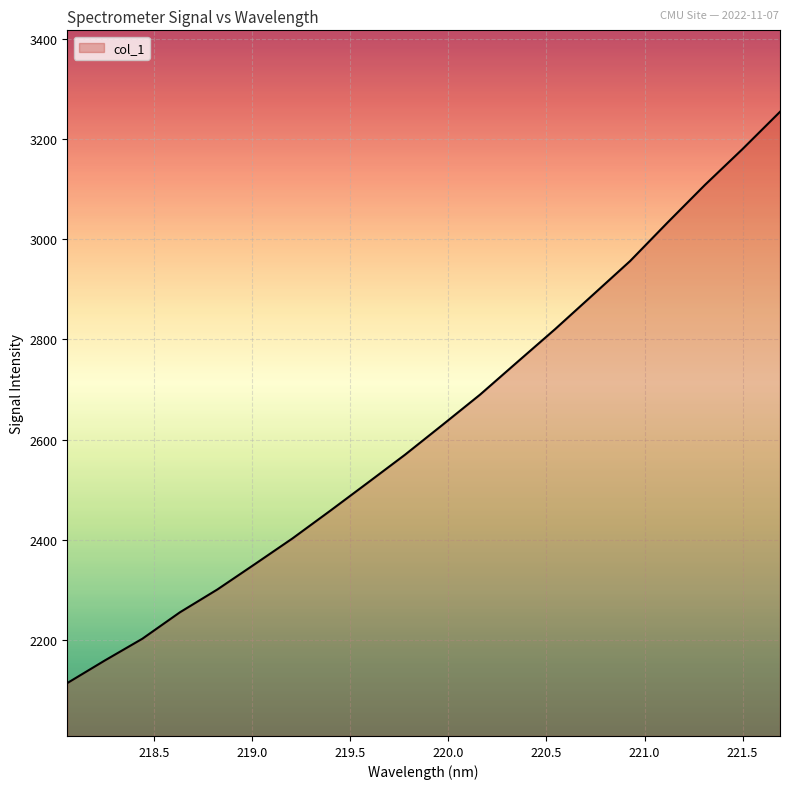

What is the greatest value displayed?

3254.8